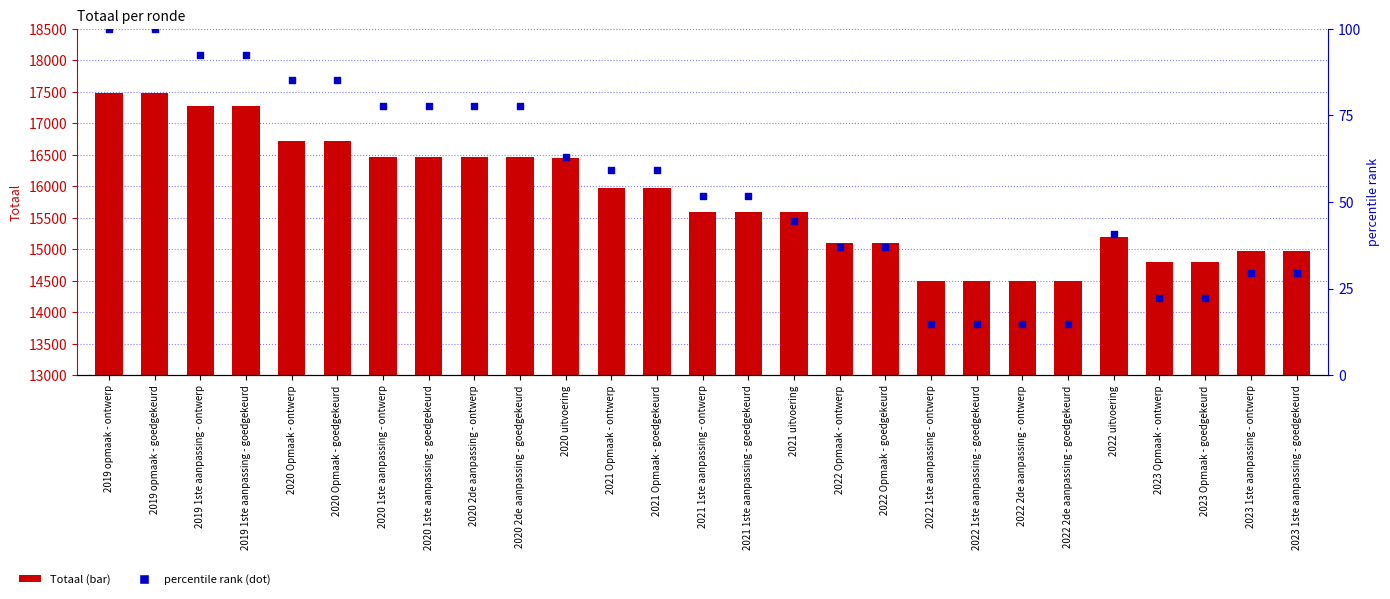

What are all the series names shown in the legend?

Totaal, percentile rank